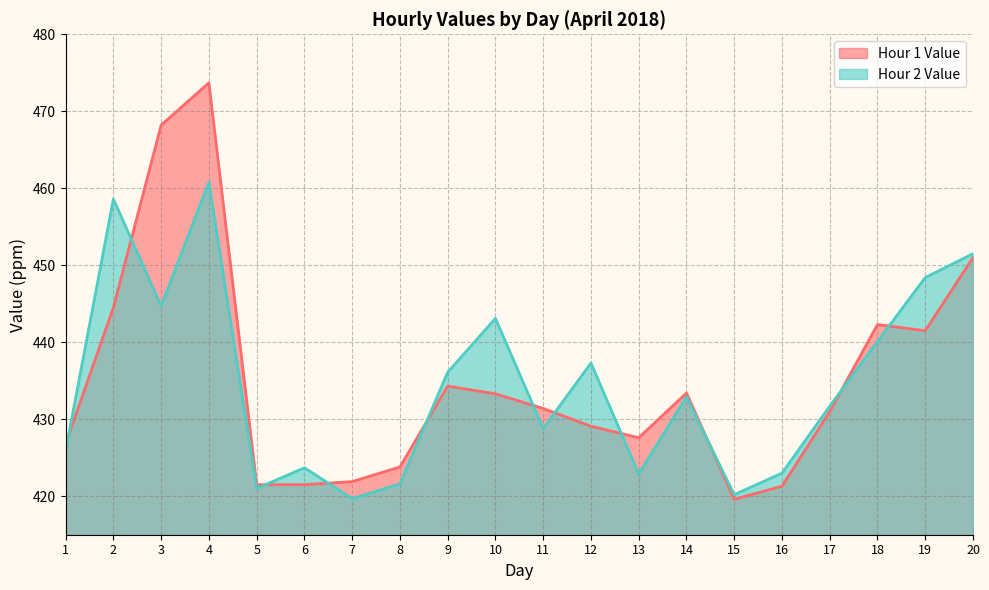

Between 11 and 14, which is larger?

14